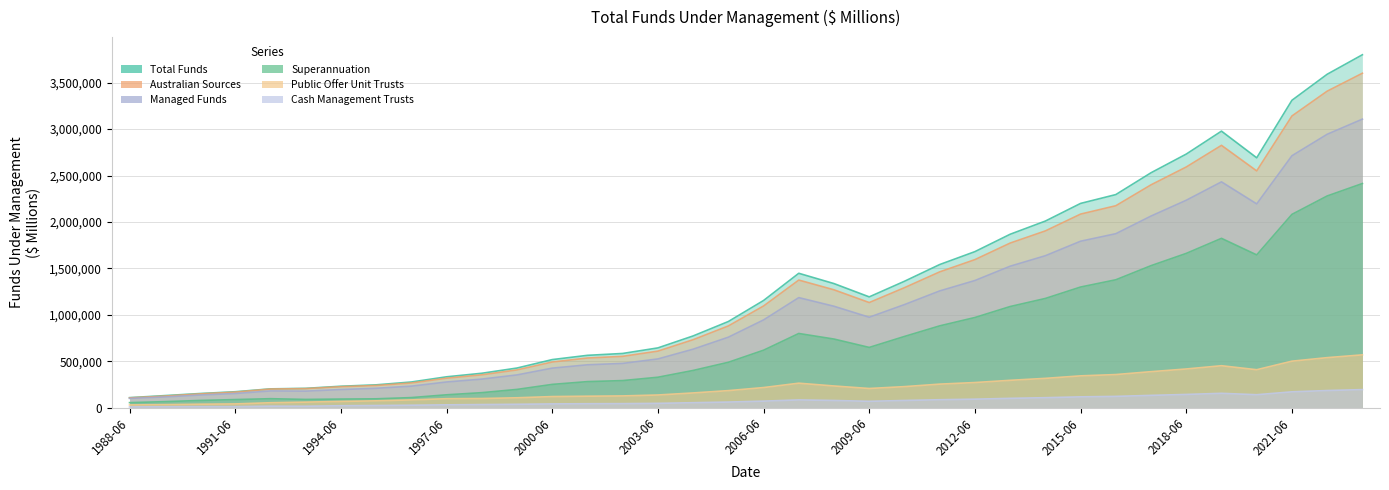

At how many categories does at least one series exceed 1084965?

18